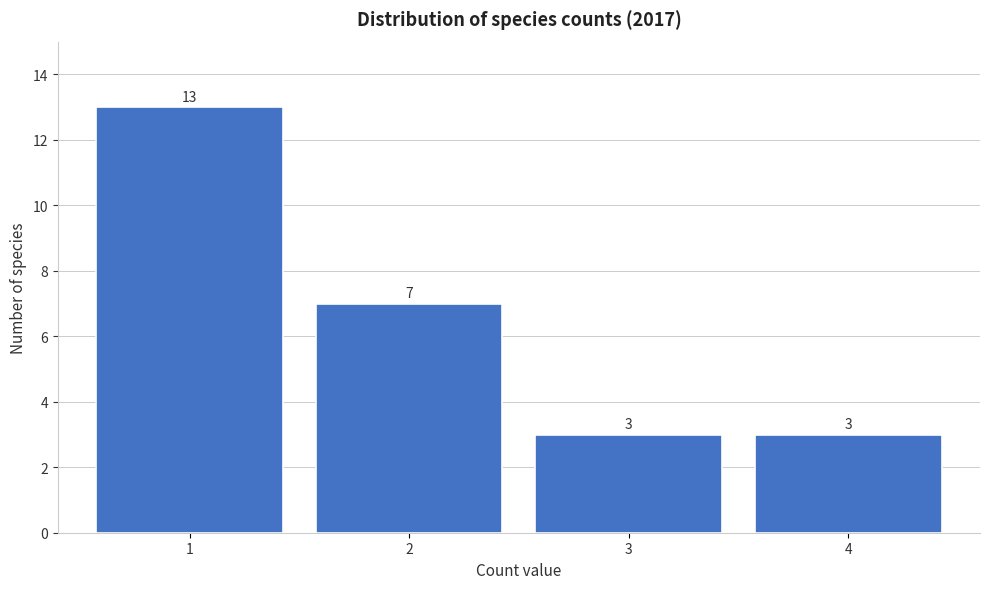

Reading left to right, transcribe all the data shown in this chart.

13	7	3	3